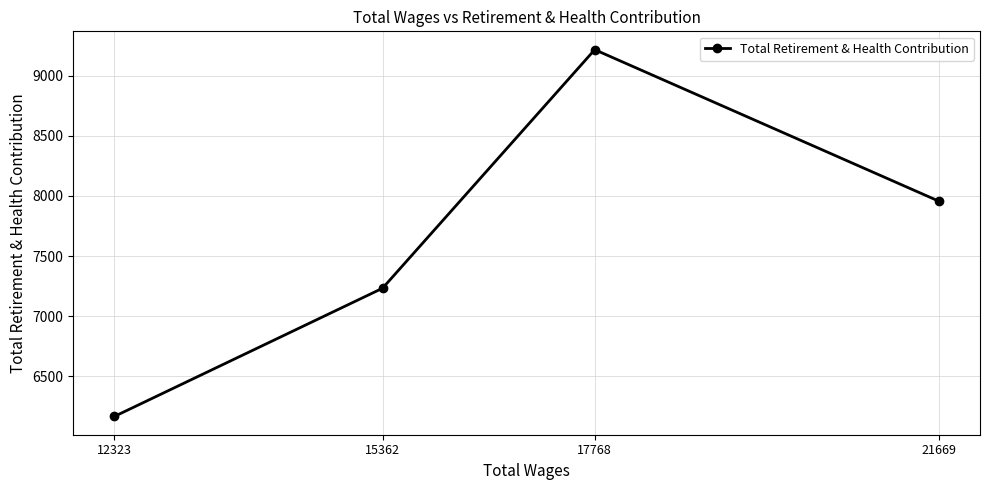

Rank the categories by value from highest to lowest.

17768, 21669, 15362, 12323